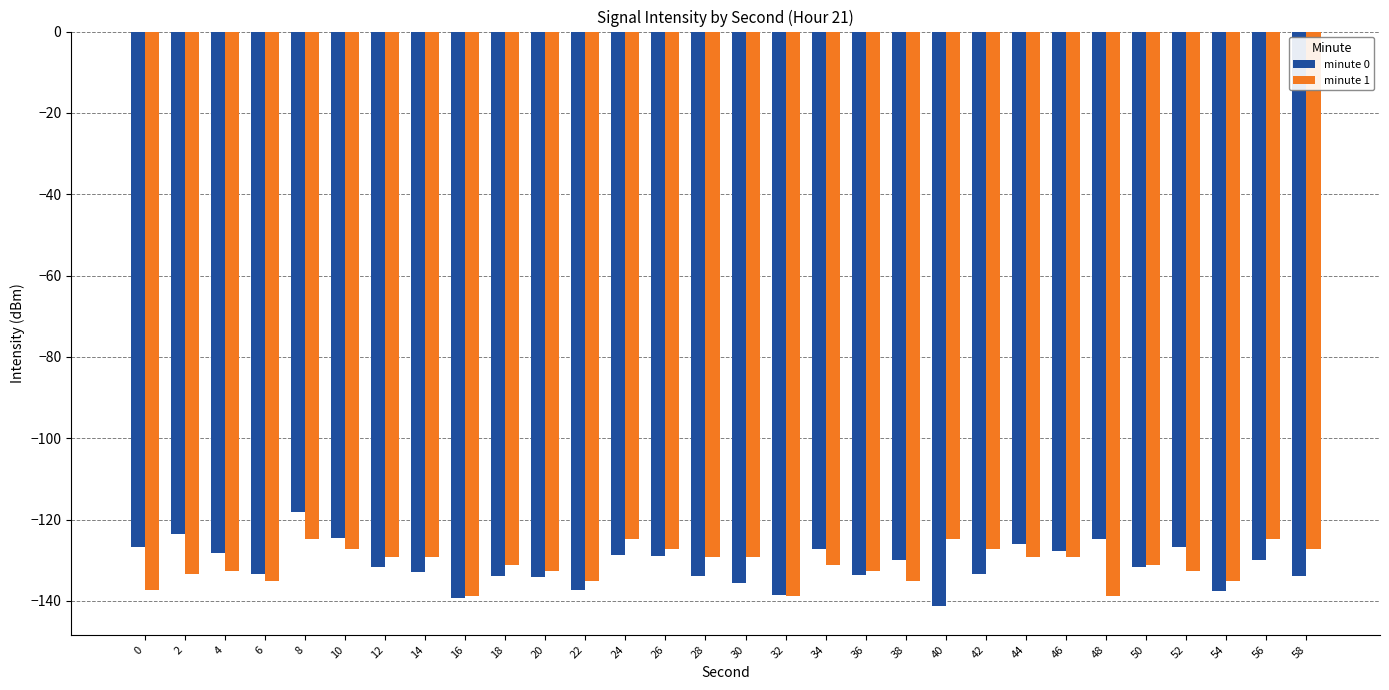

The minute 1 series shows -129.3 at 46. True or false?

True